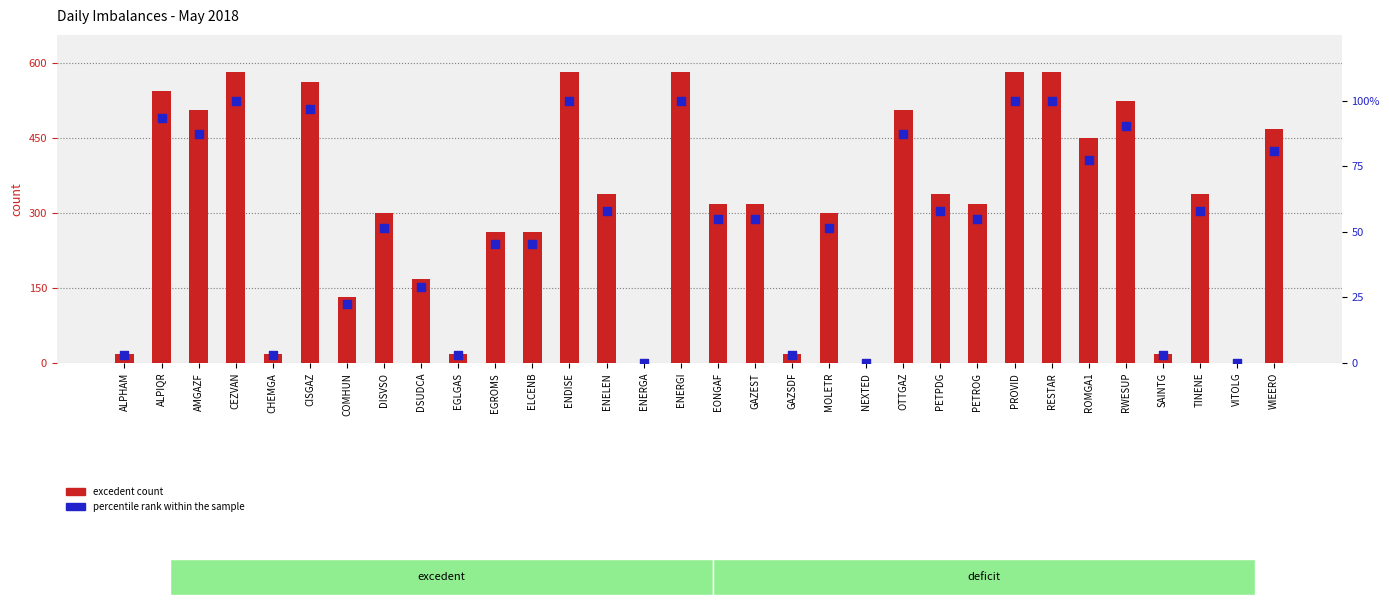

Which series contains the lowest Y value?

excedent count